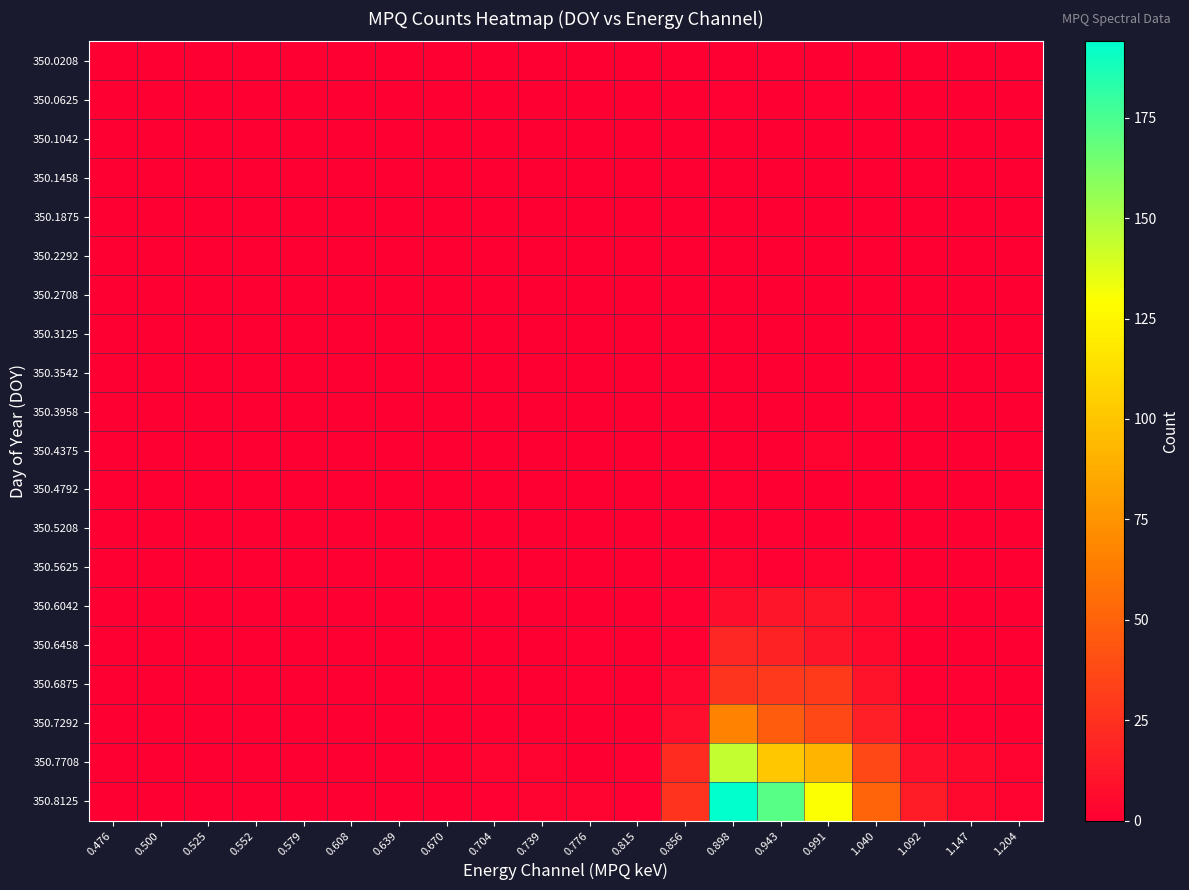

What is the total value across all series at 1.204?

5